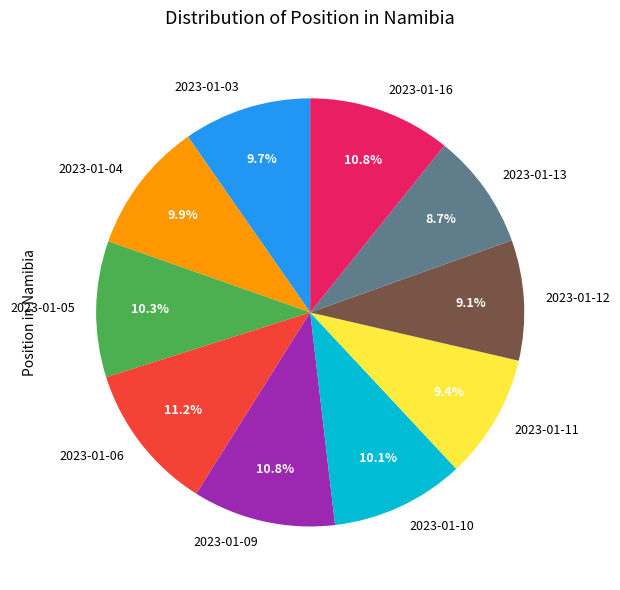

What percentage is the 2023-01-11 slice, to the nearest percent?

9%